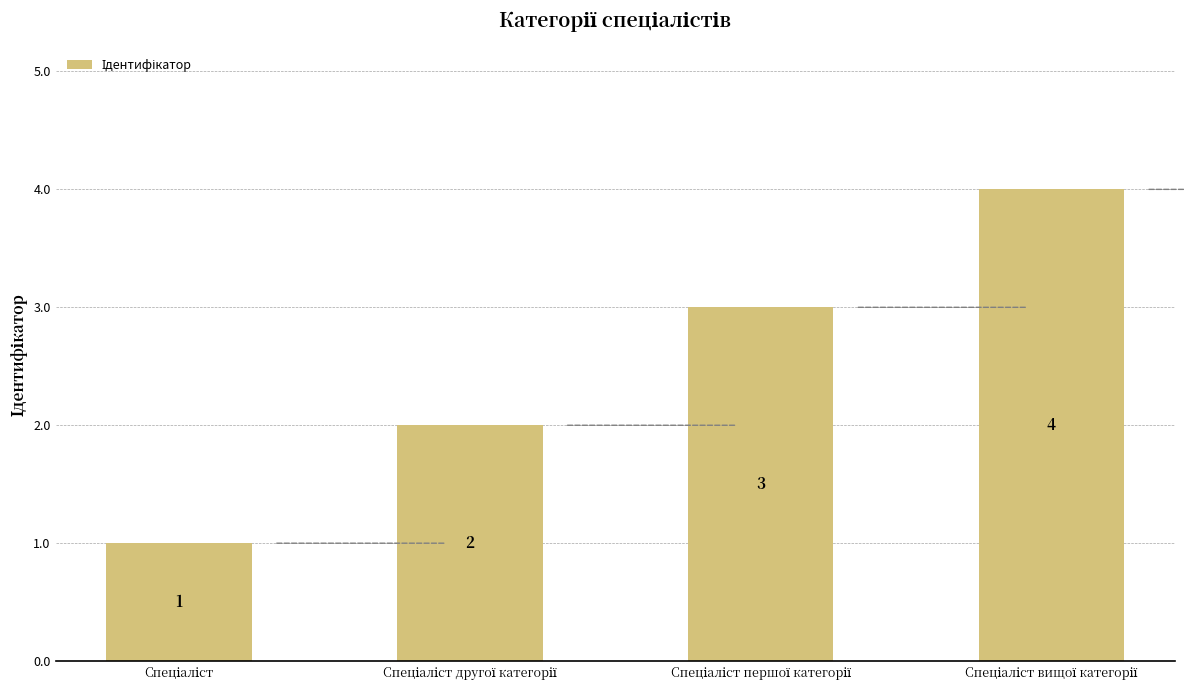

What is the value of the 3rd bar from the left?

3